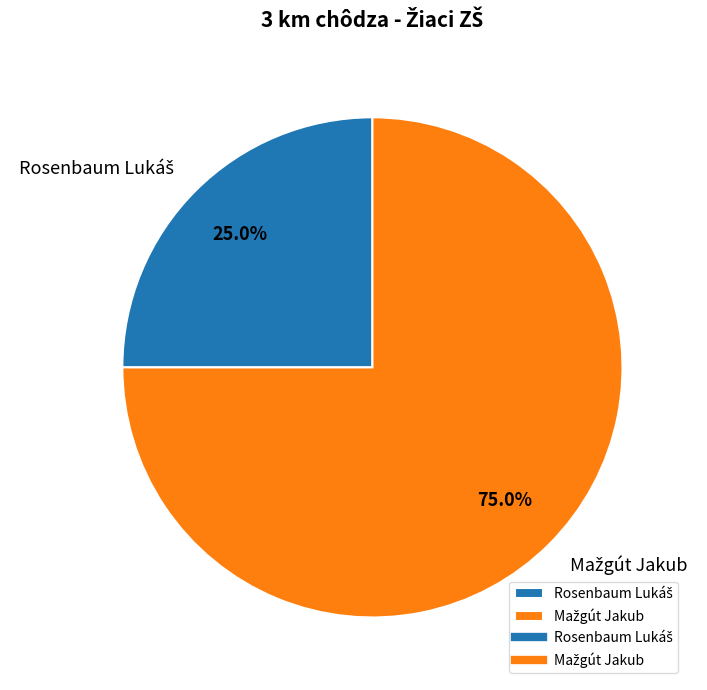

Count the number of slices in the pie.

2